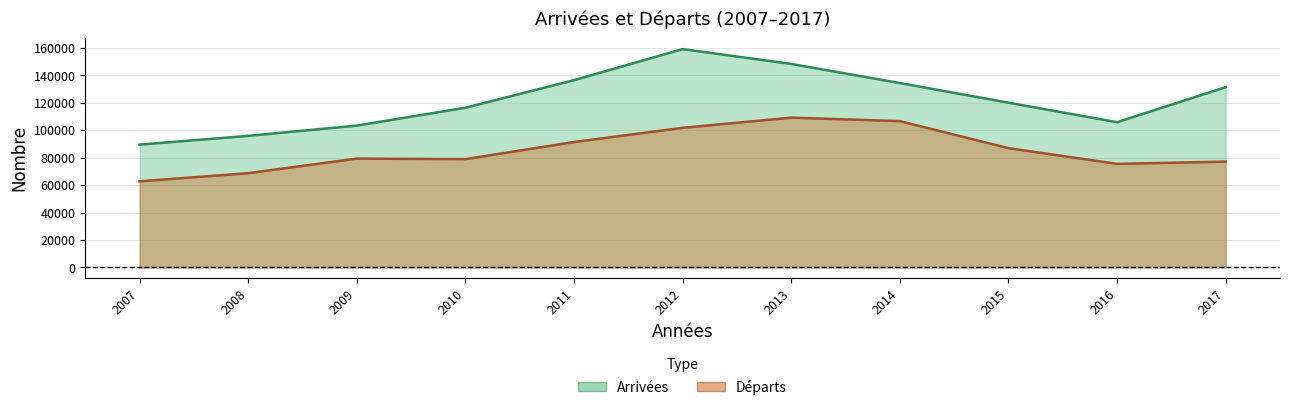

What is the maximum value for Départs?

109208